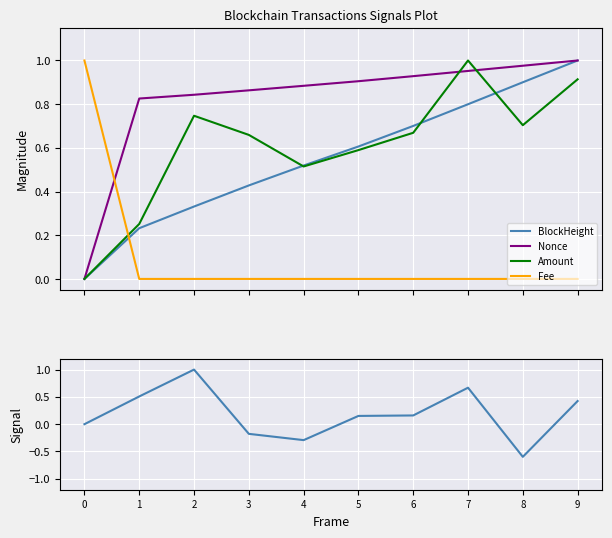

The Amount Signal series shows 1.0 at 0. True or false?

False